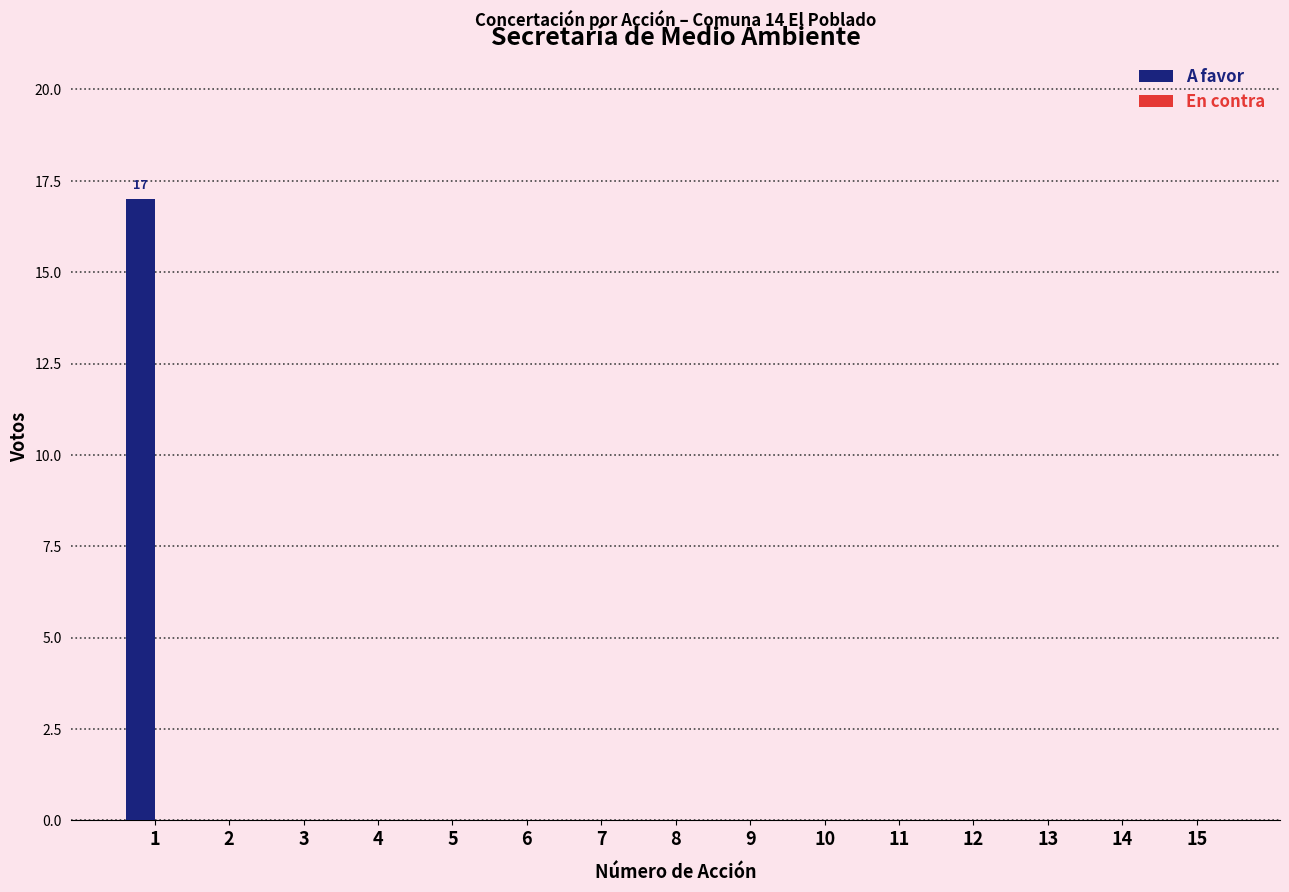

What is the maximum value shown in the chart?

17